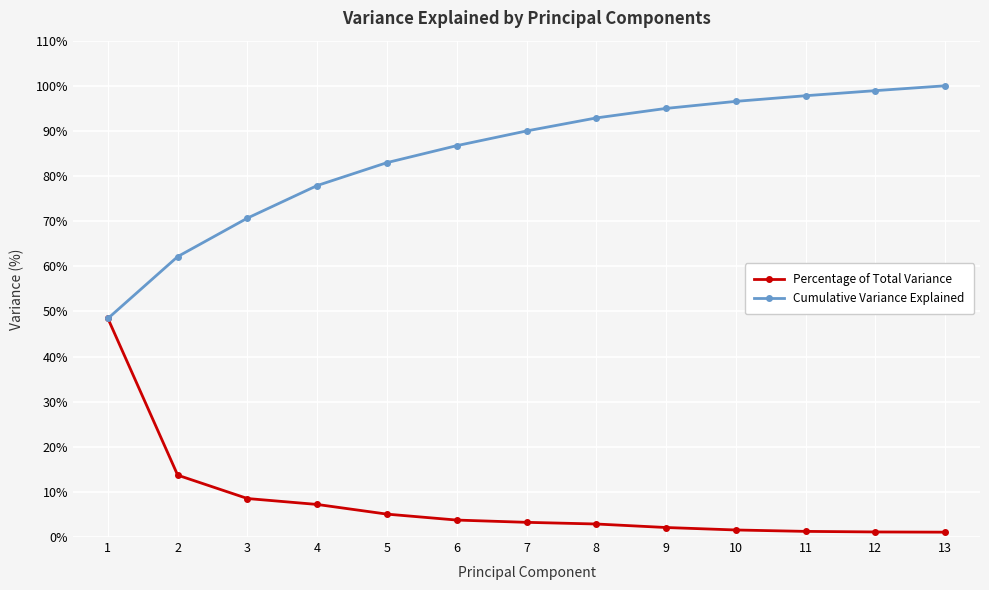

What is the greatest value displayed?

100.0